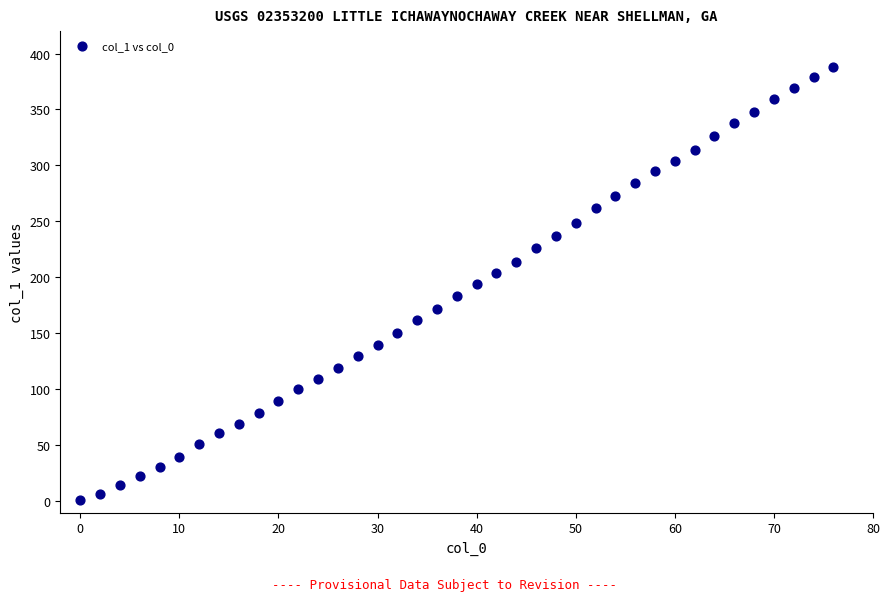

What is the range of X values (max minus min)?

76